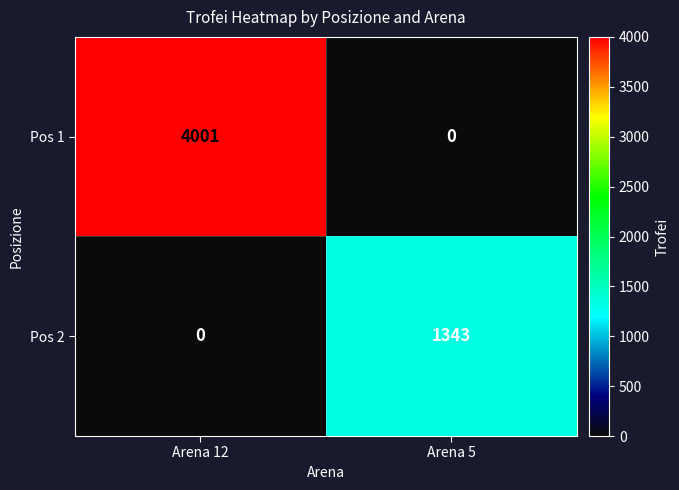

List the series in order of their overall mean, lowest first.

Pos 2, Pos 1